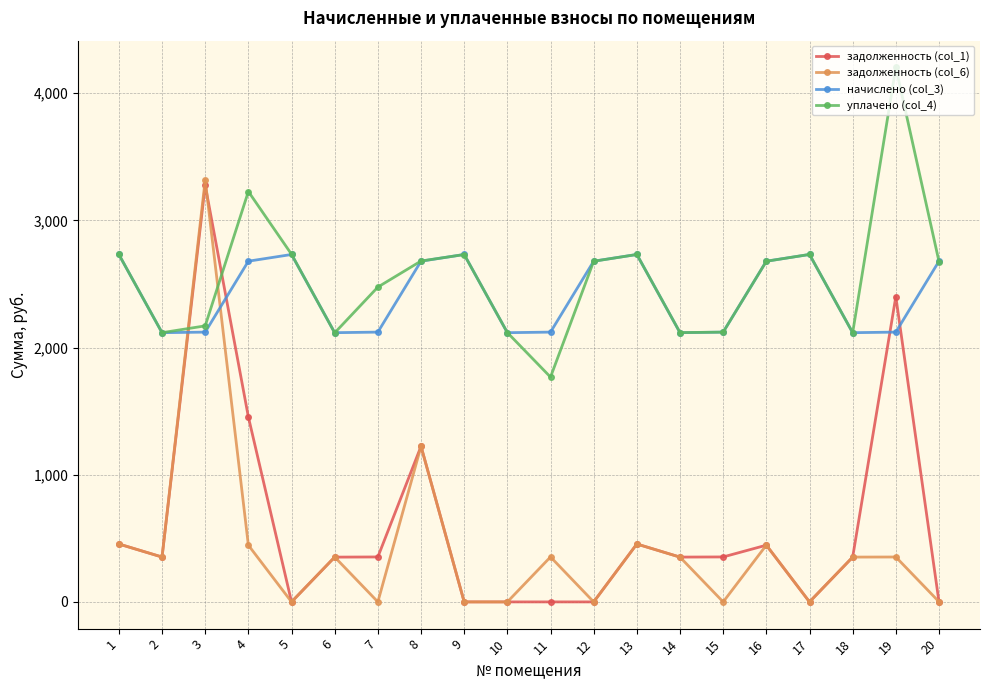

True or false: задолженность (col_6) has more than 2 points higher than both neighbors.

True